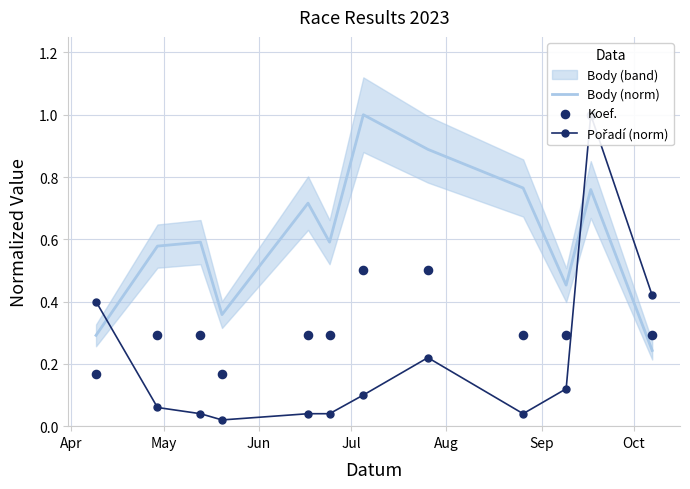

Which series has the widest spread of Y values?

Pořadí (norm)